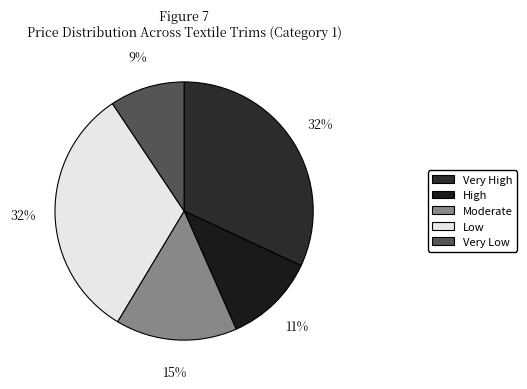

How many slices are in this pie chart?

5